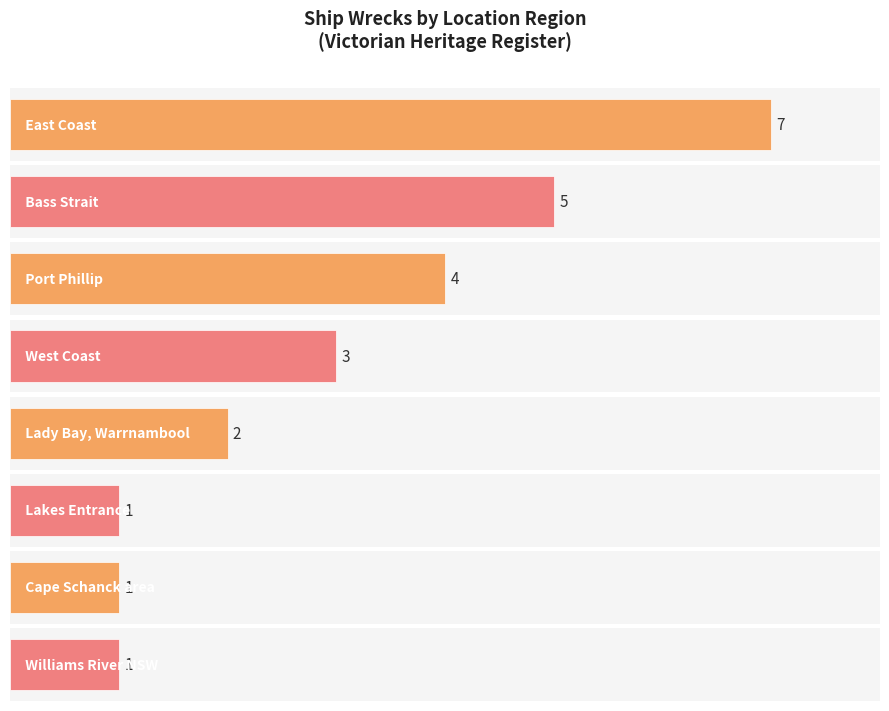

What is the average value?

3